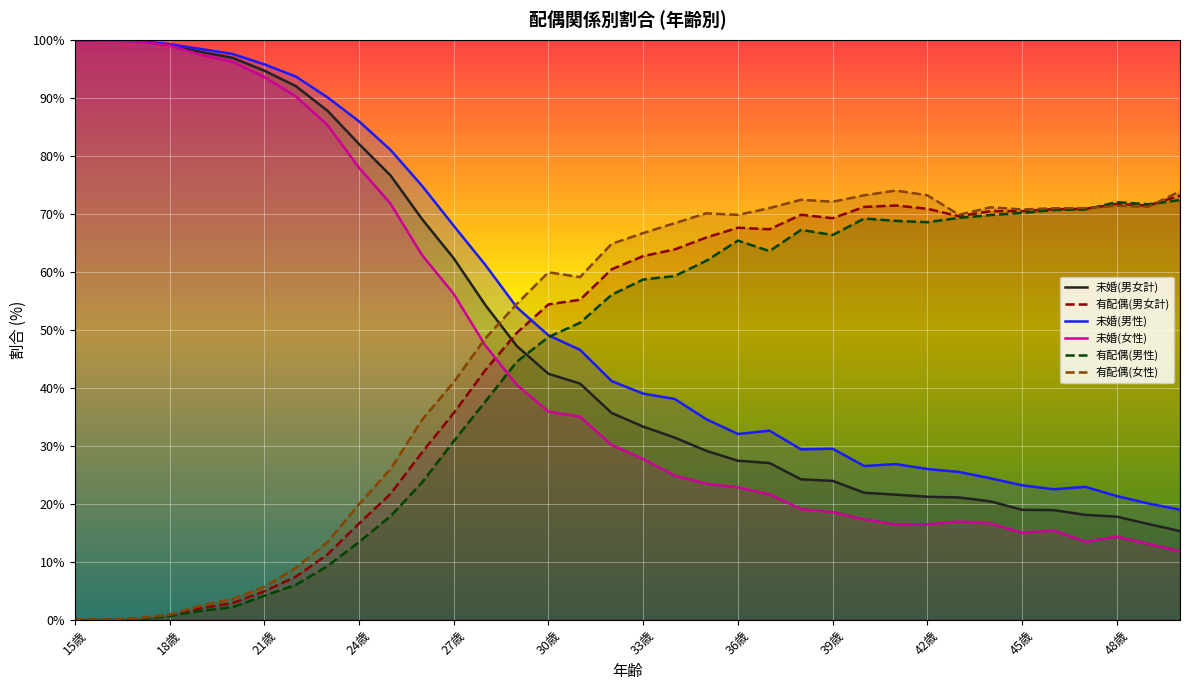

At how many categories does at least one series exceed 98?

5